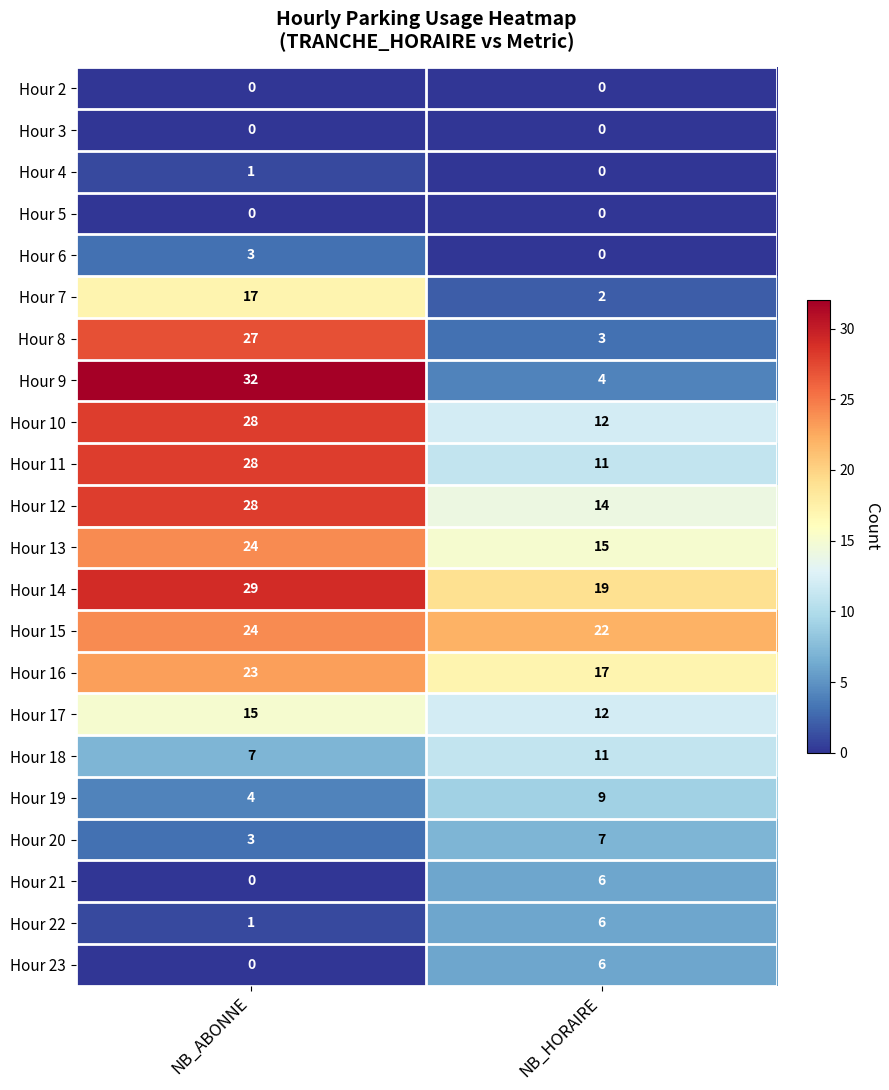

The value of Hour 7 at NB_HORAIRE is 2. True or false?

True